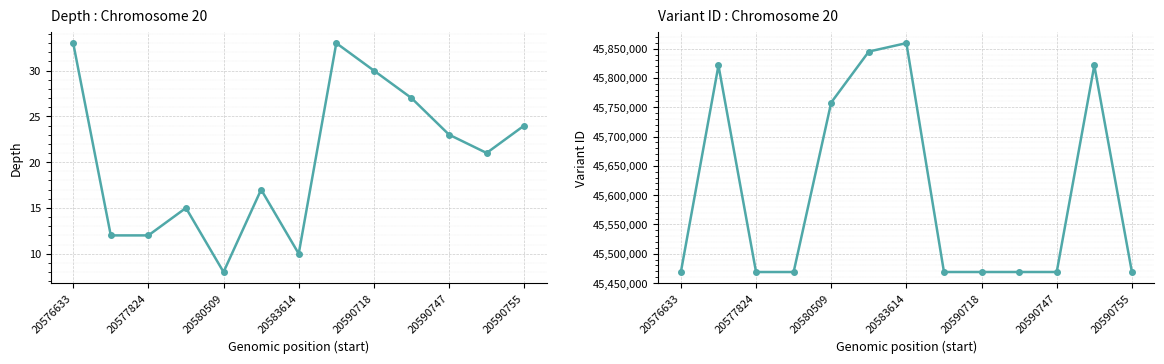

Reading left to right, what are all the values shown in this chart?

depth: 33	12	12	15	8	17	10	33	30	27	23	21	24
variant ID: 45468838	45821375	45468842	45468843	45758104	45845021	45859462	45468873	45468874	45468875	45468876	45821377	45468877